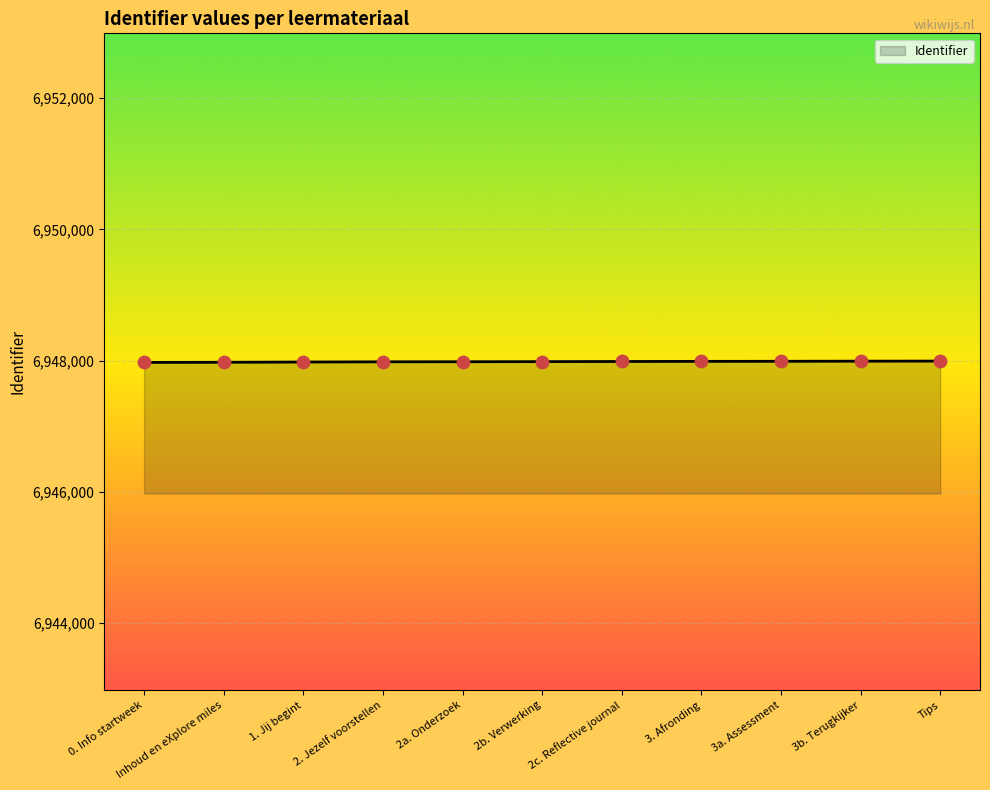

What is the change in value from 0. Info startweek to 2c. Reflective journal?

+14